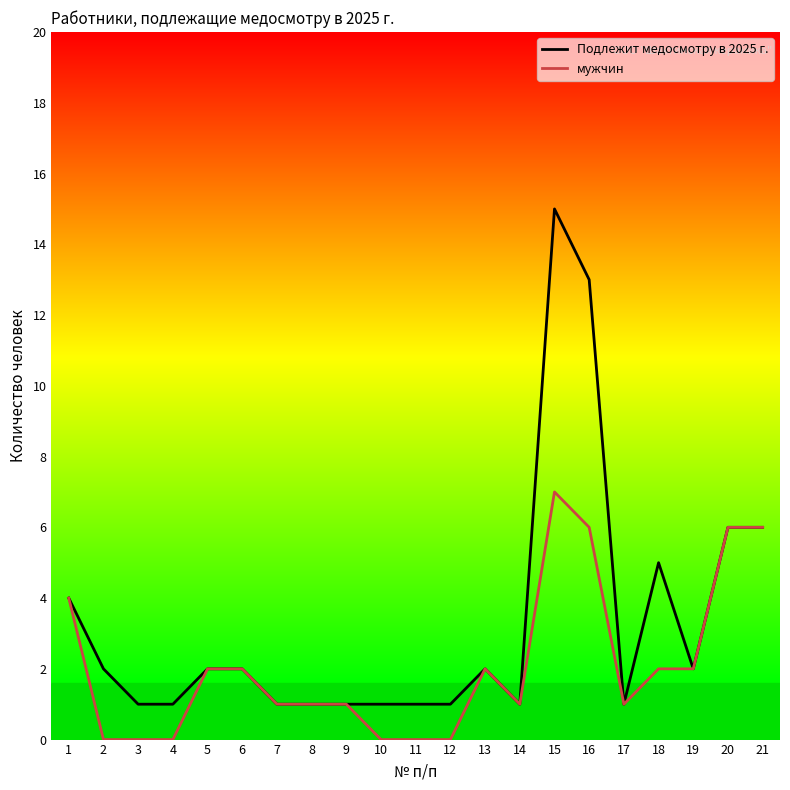

True or false: мужчин and Подлежит медосмотру в 2025 г. cross at least once.

False